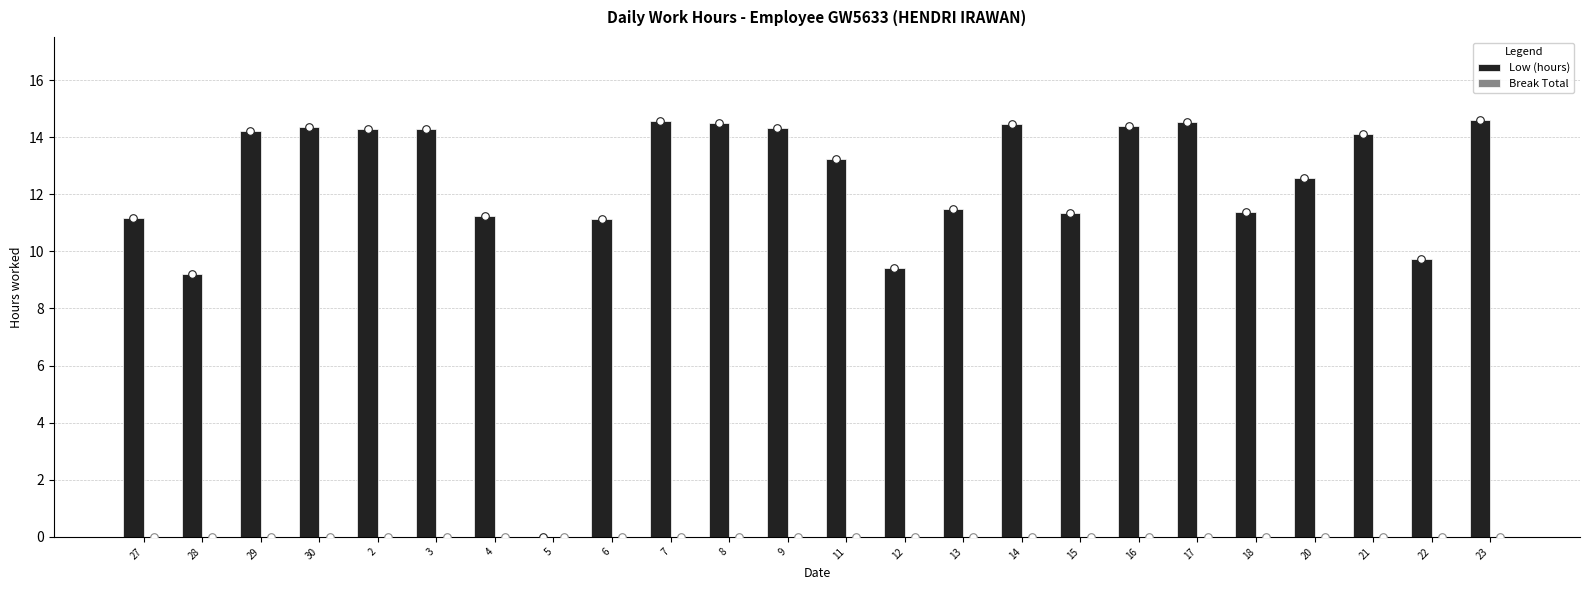

Which series has the largest total across all categories?

Low (hours)